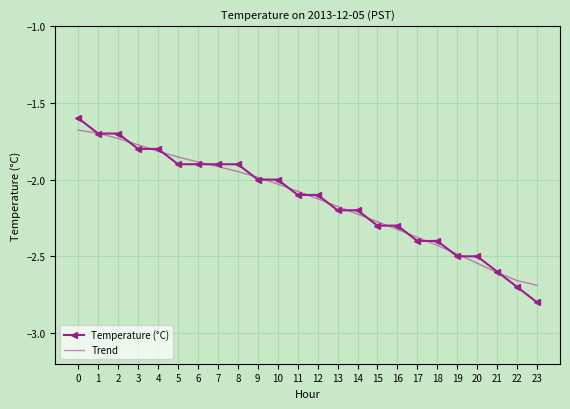

After their last crossing, which series has the higher values: Temperature (°C) or Trend?

Trend